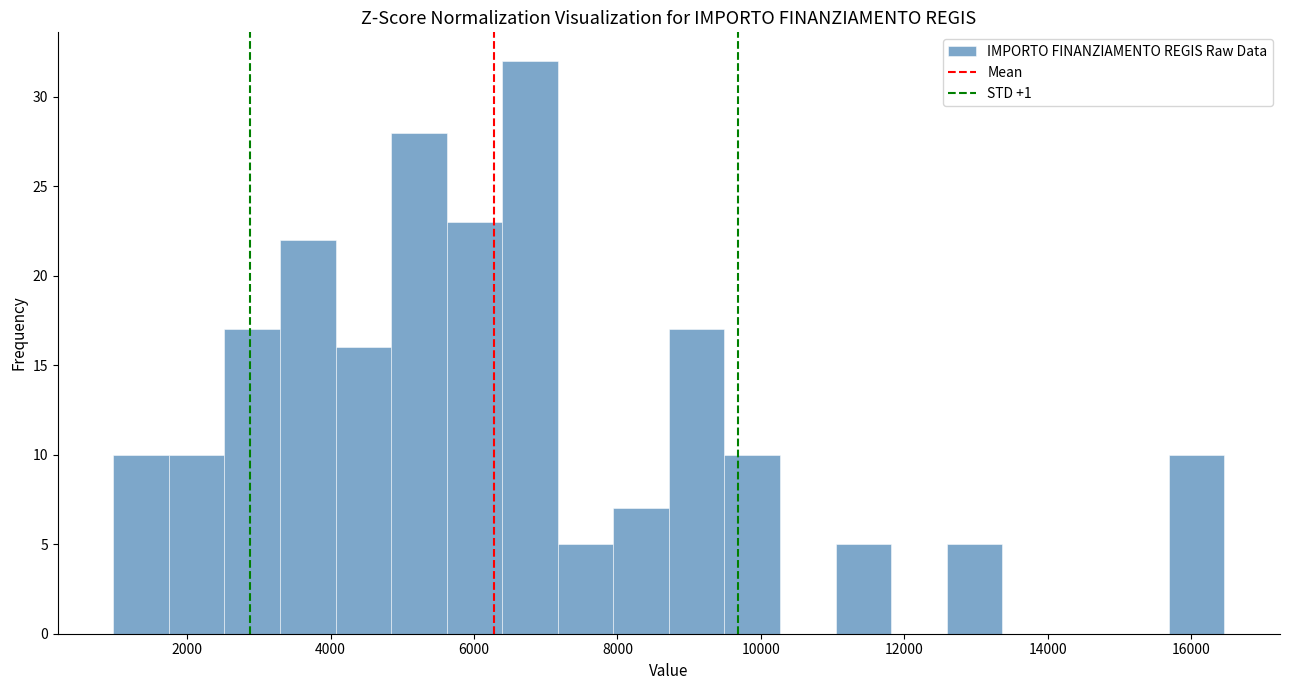

Around what value on the x-axis is the tallest bar? Give the approximate position of its centre, as read against the axis.

6800